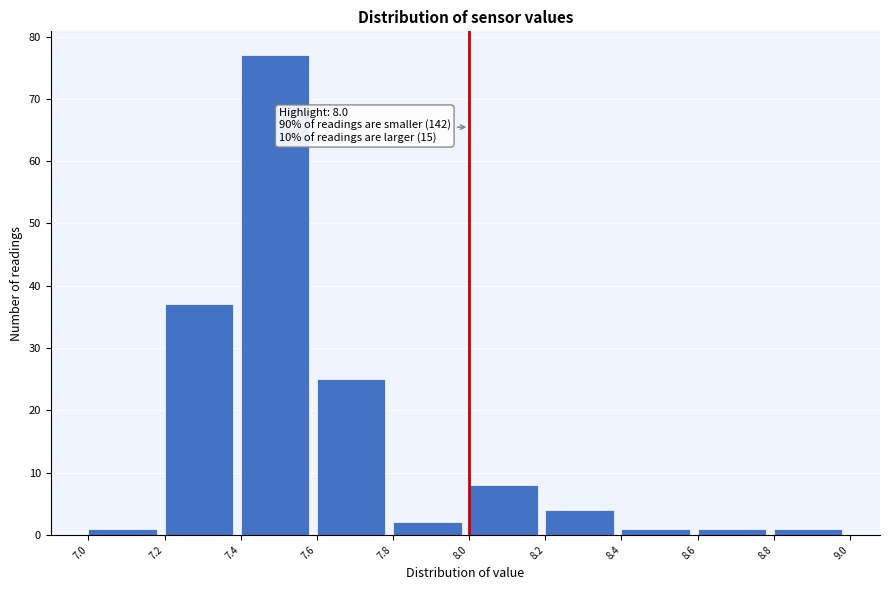

Which range on the x-axis has the tallest bar?

7.4 to 7.6